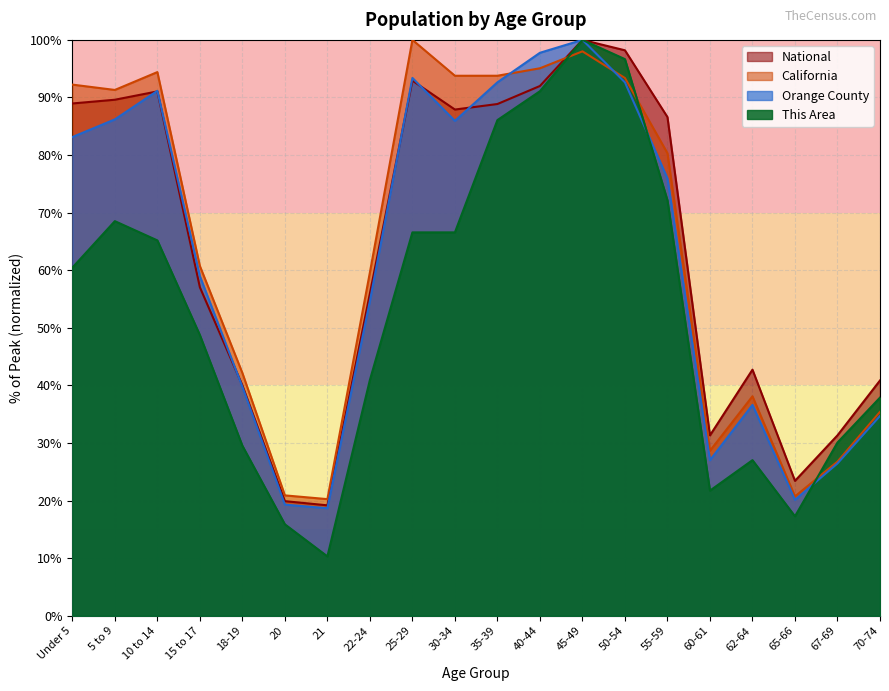

What is the sum of all National values?

1277.9